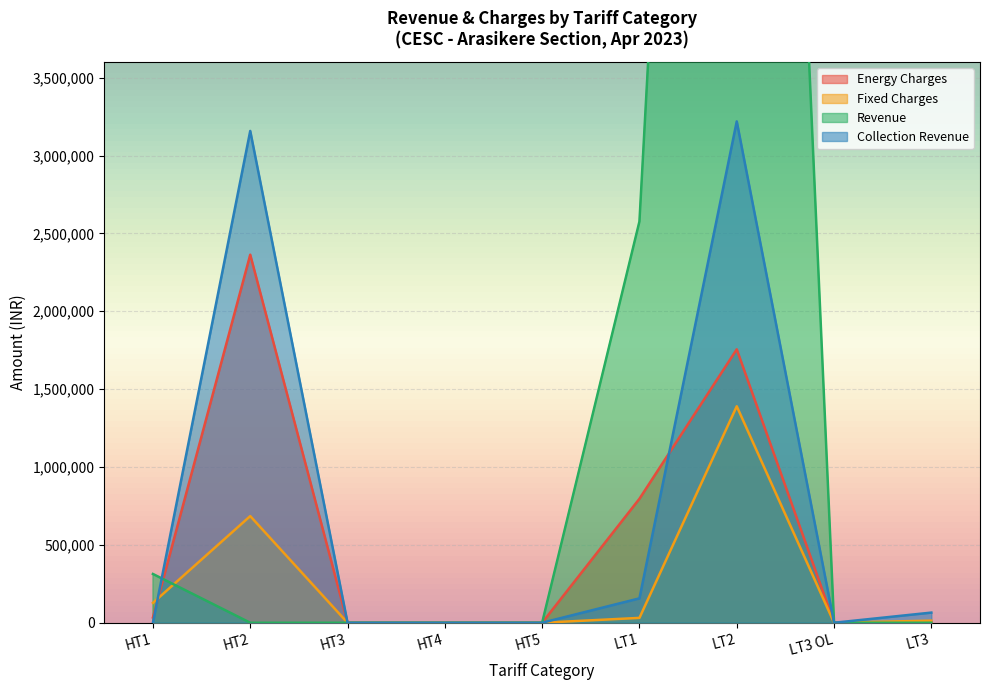

What is the difference between the highest and lowest values at LT3?

65200.3